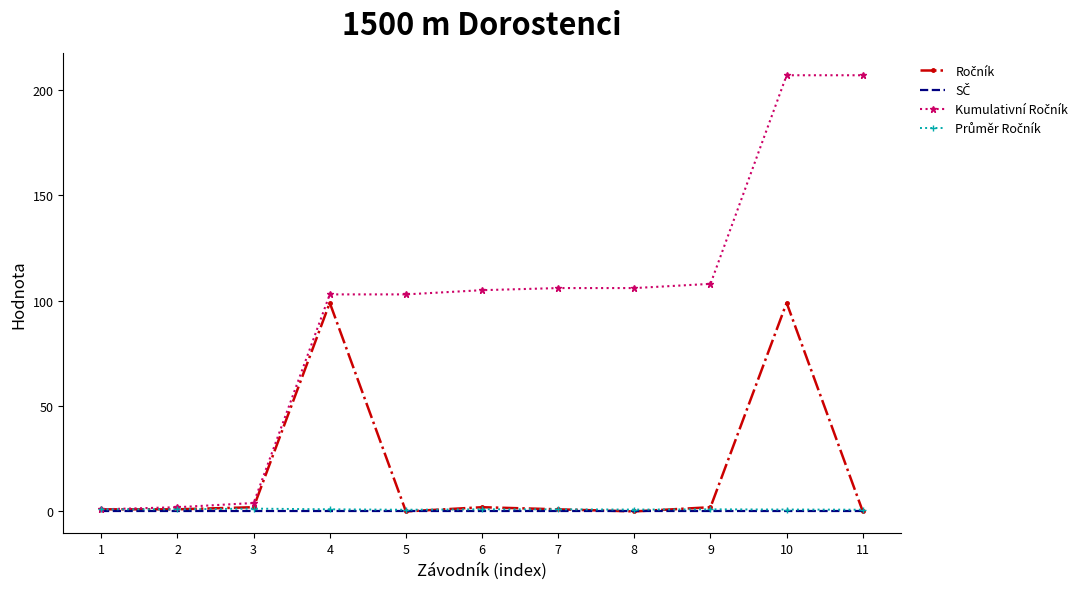

At which category is the sum across all series the highest?

10